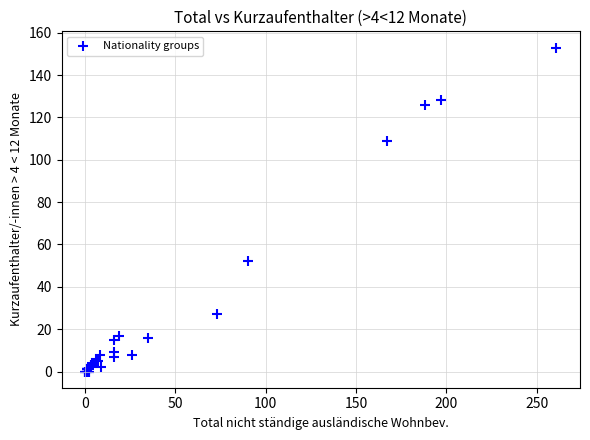

What Y value in the scatter plot is closest to 76?

52